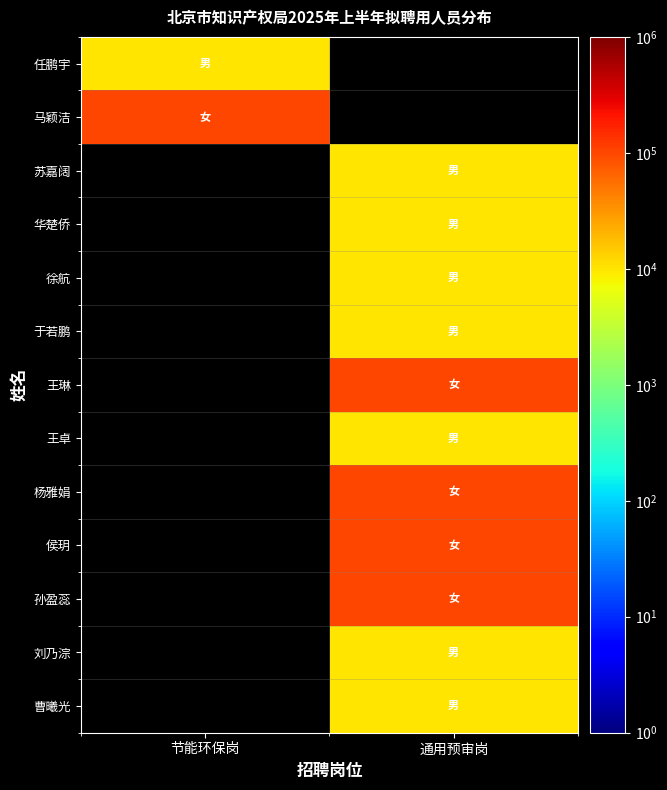

What value does the 王卓 series have at 通用预审岗?

10000.0